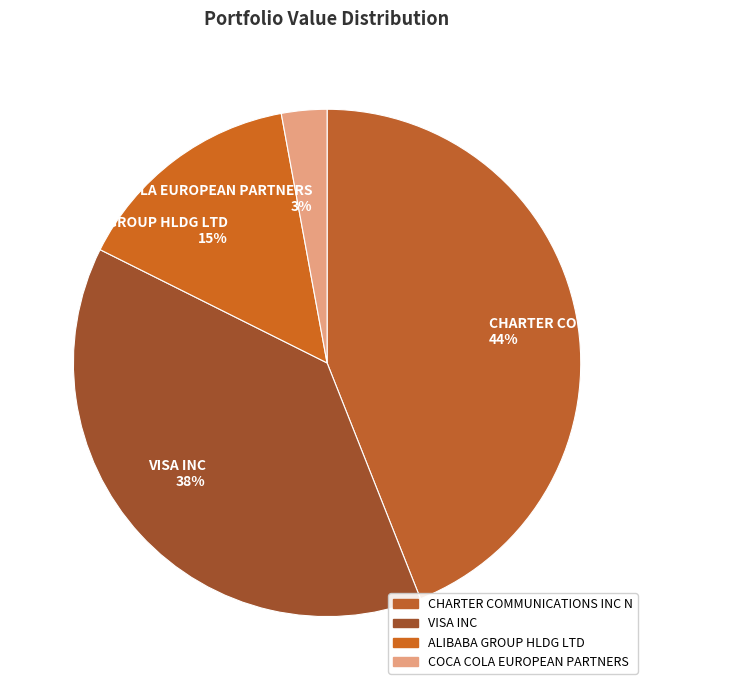

Which has a higher value, ALIBABA GROUP HLDG LTD or CHARTER COMMUNICATIONS INC N?

CHARTER COMMUNICATIONS INC N